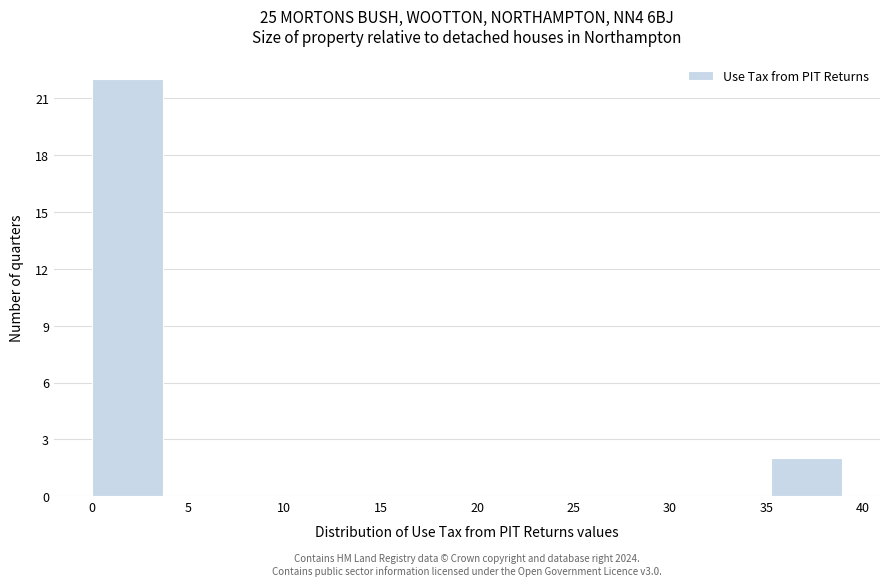

Which range on the x-axis has the tallest bar?

0.0 to 4.0